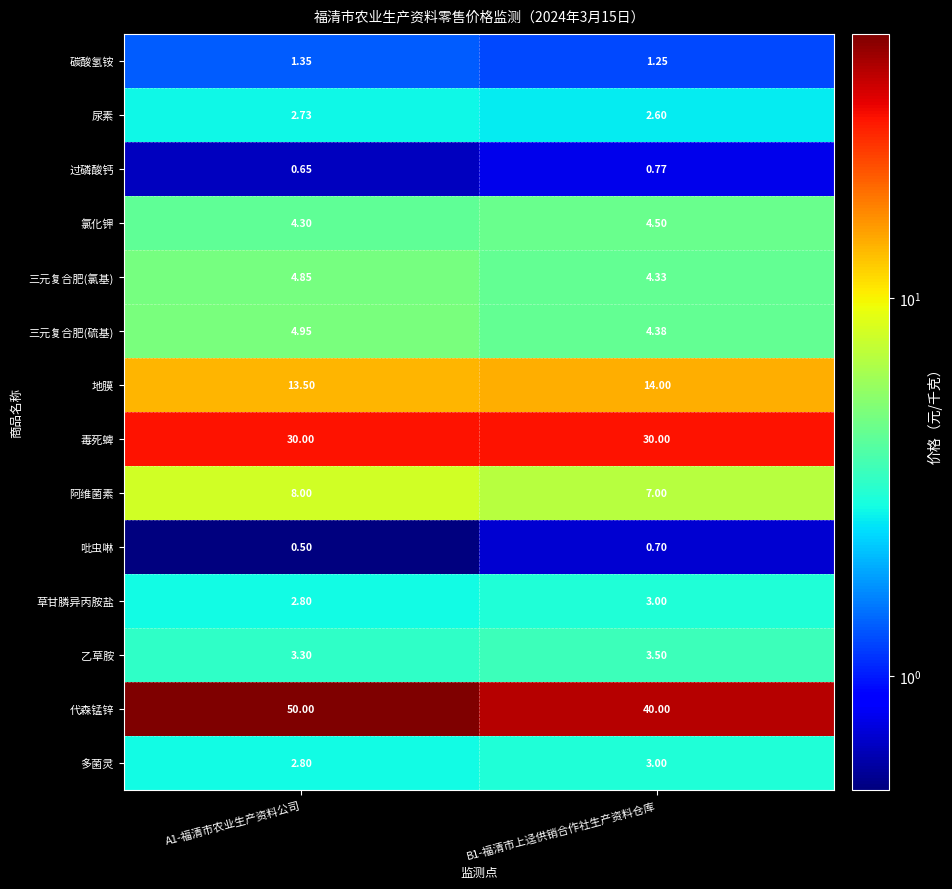

Which series has the largest range (max minus min)?

代森锰锌